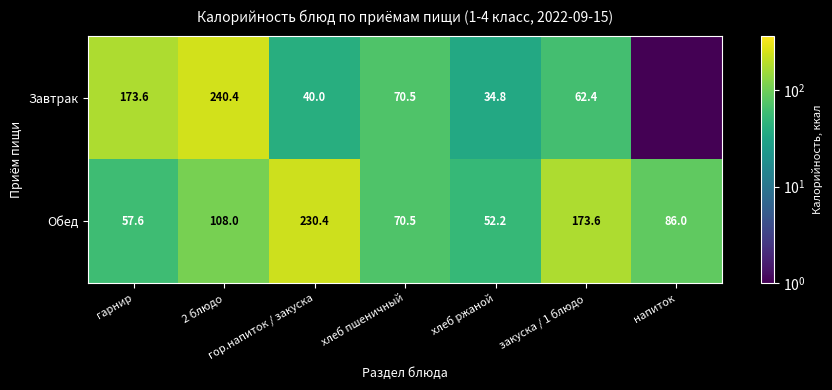

What is the difference between the maximum and minimum values in the Обед series?

178.2